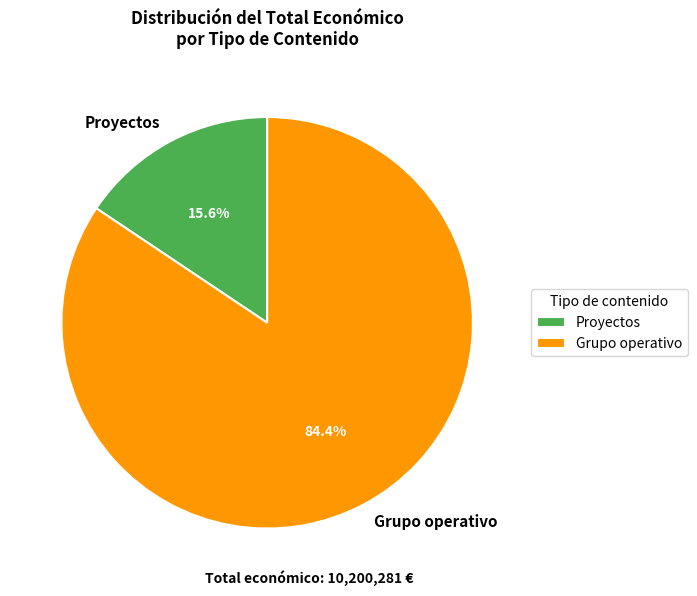

How many slices are in this pie chart?

2